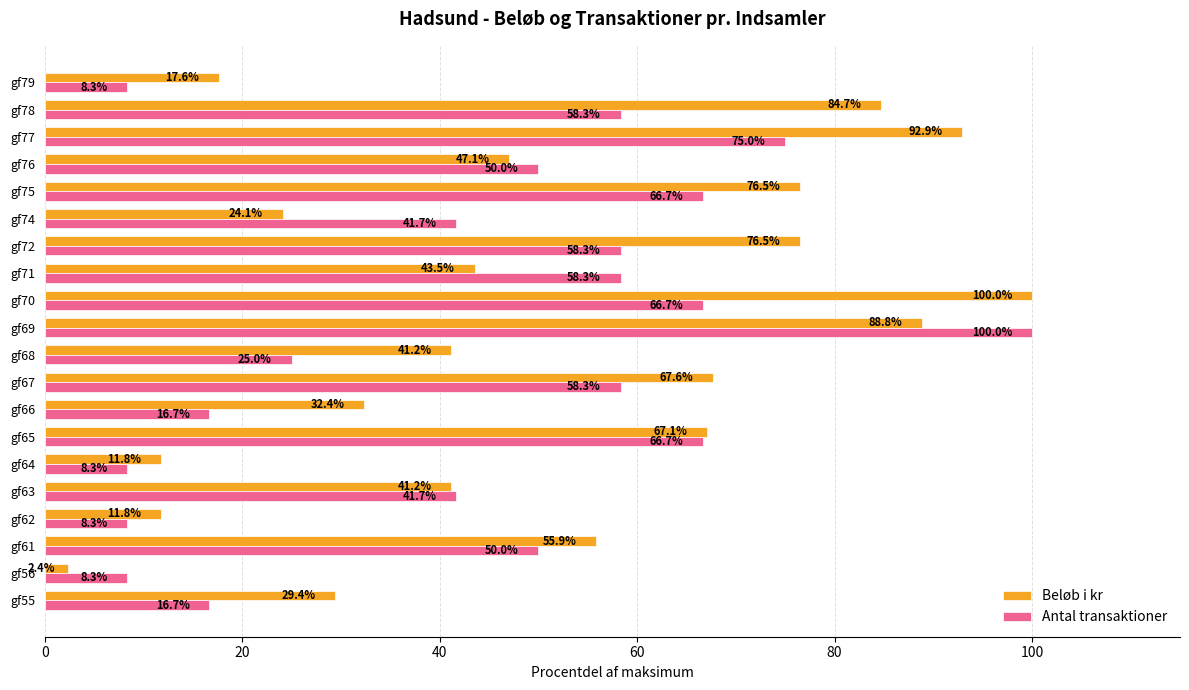

What is the maximum value shown in the chart?

100.0